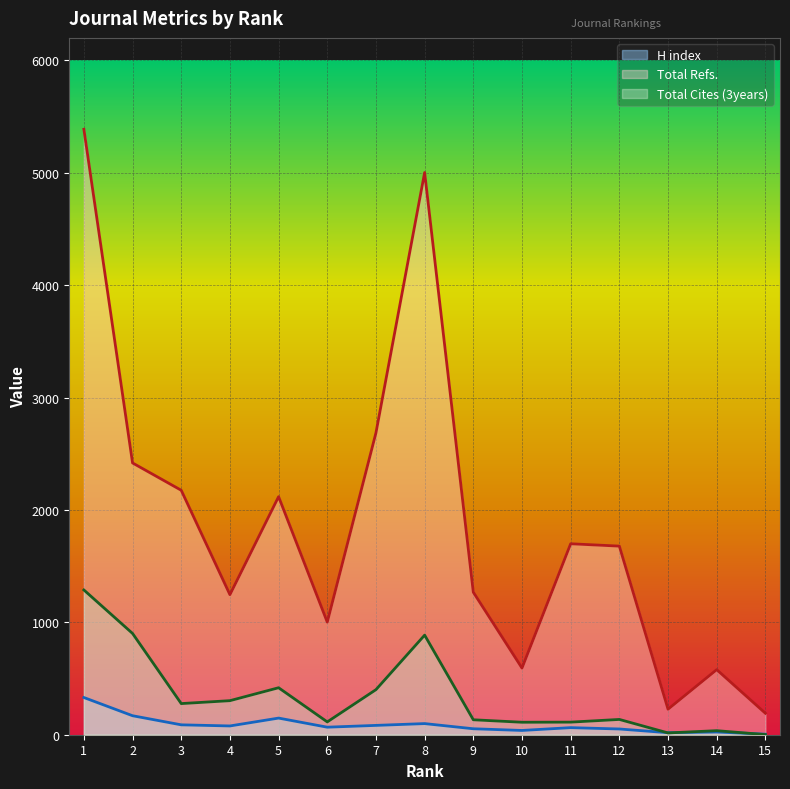

What are all the series names shown in the legend?

H index, Total Refs., Total Cites (3years)